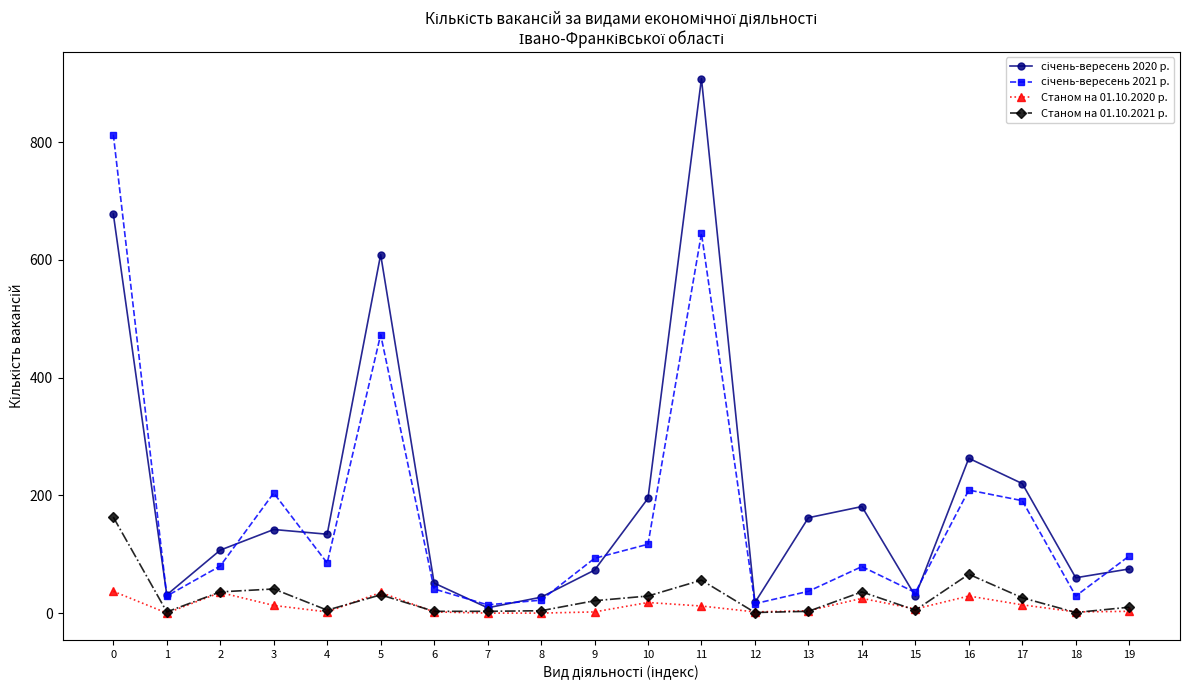

True or false: Станом на 01.10.2020 р. has more than 1 points higher than both neighbors.

True